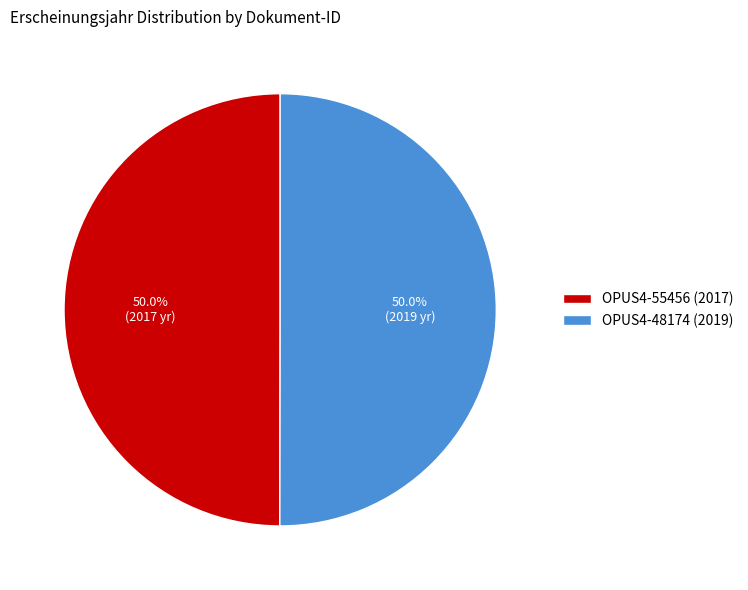

Combined, what portion of the pie is OPUS4-48174 (2019) and OPUS4-55456 (2017)?

100.0%